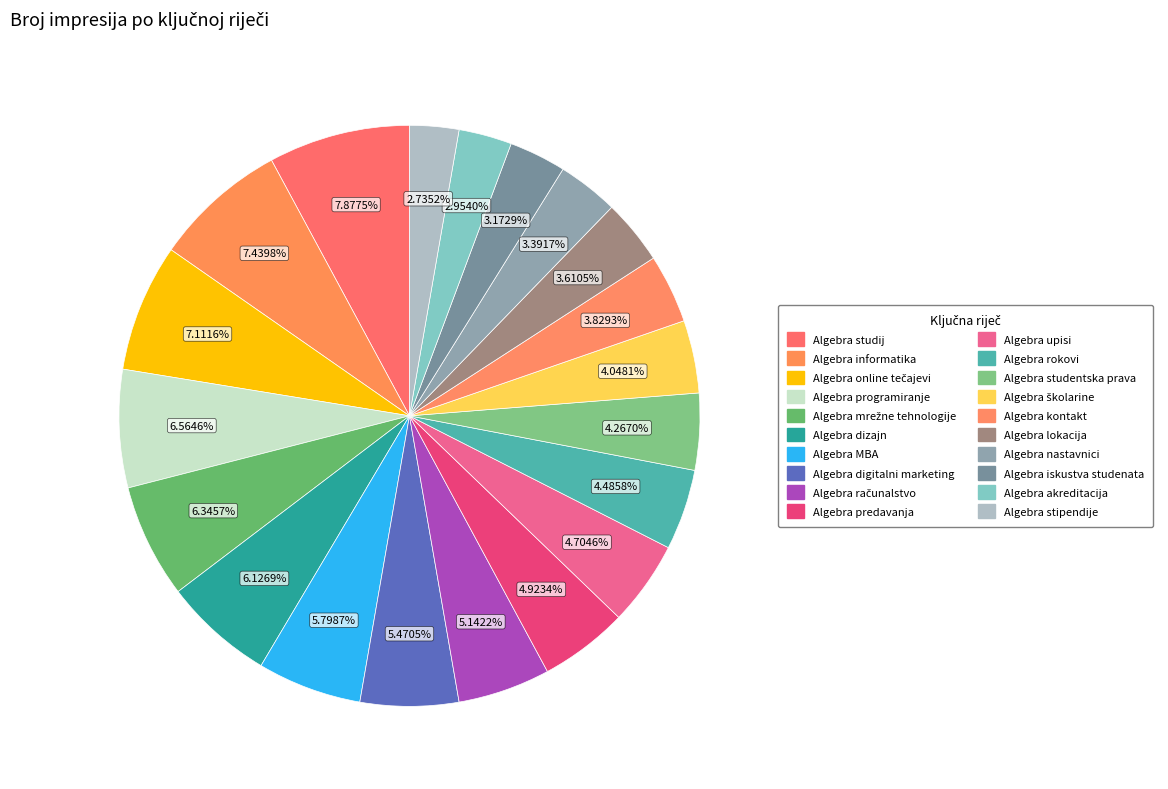

True or false: Algebra stipendije accounts for 13% of the total.

False